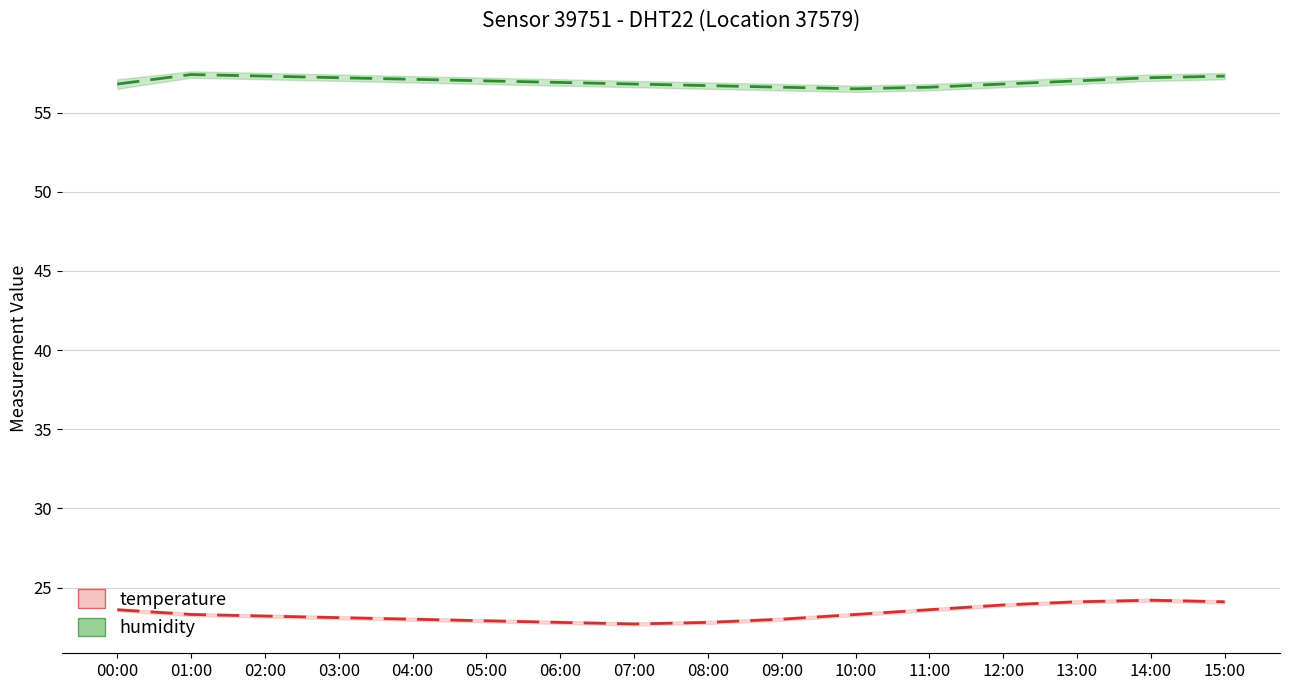

What position from the left is 15:00?

16